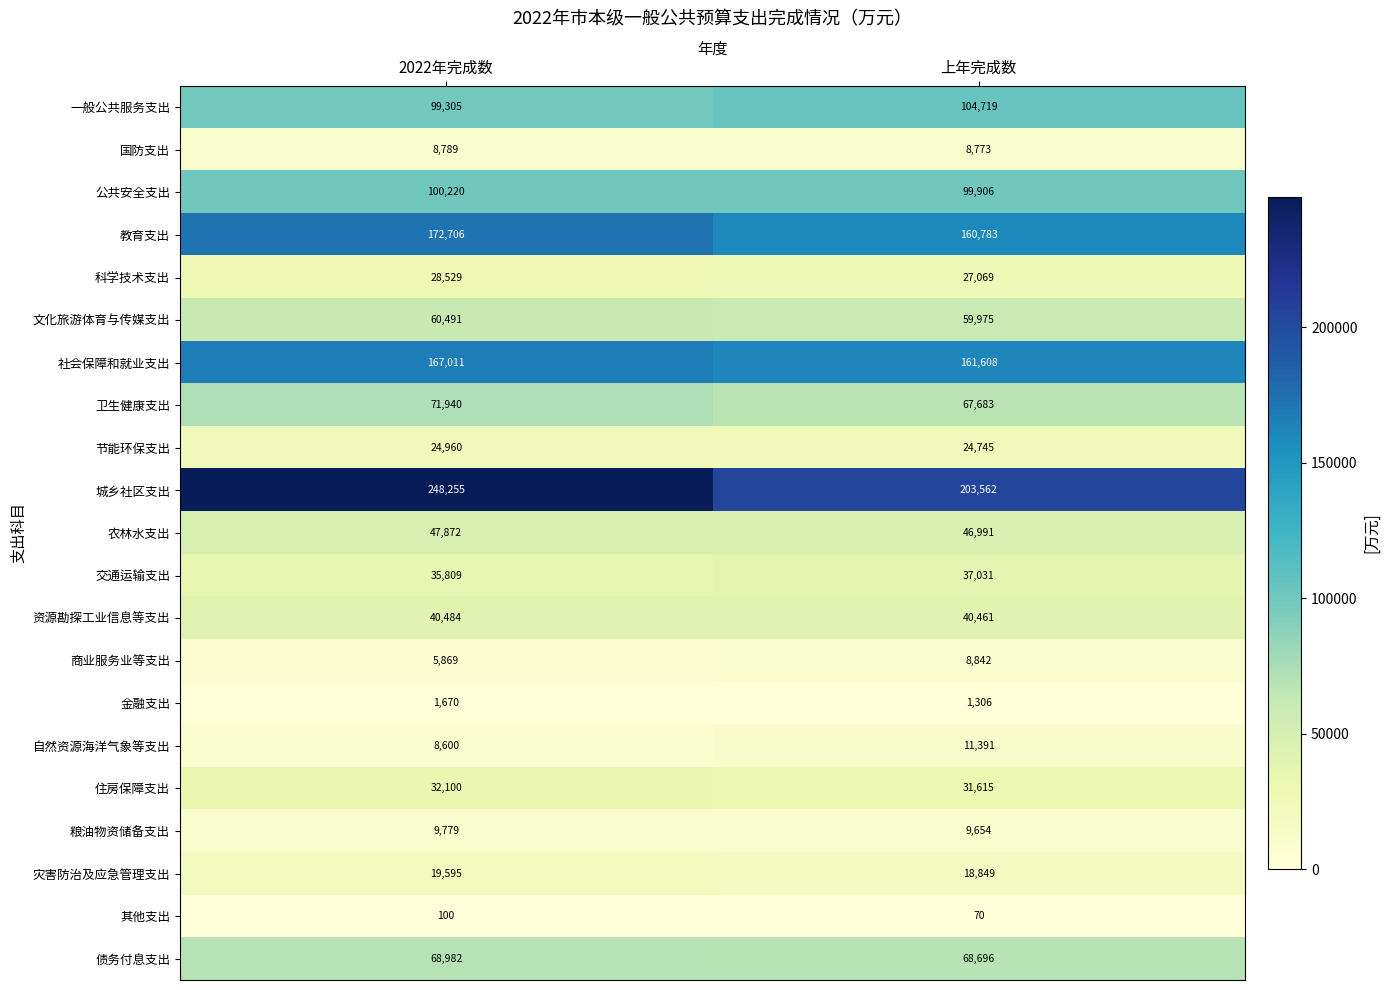

What is the sum of the 粮油物资储备支出 values at 2022年完成数 and 上年完成数?

19433